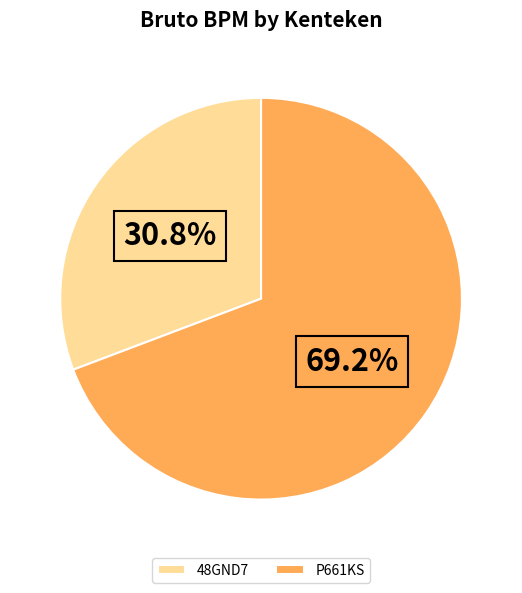

Does any single category account for the majority?

Yes